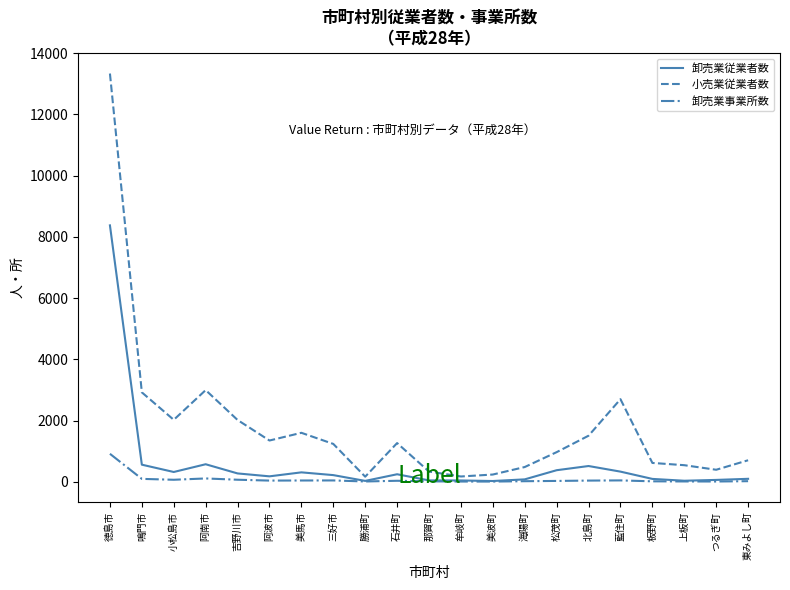

Which series changed the most between 阿南市 and 勝浦町?

小売業従業者数